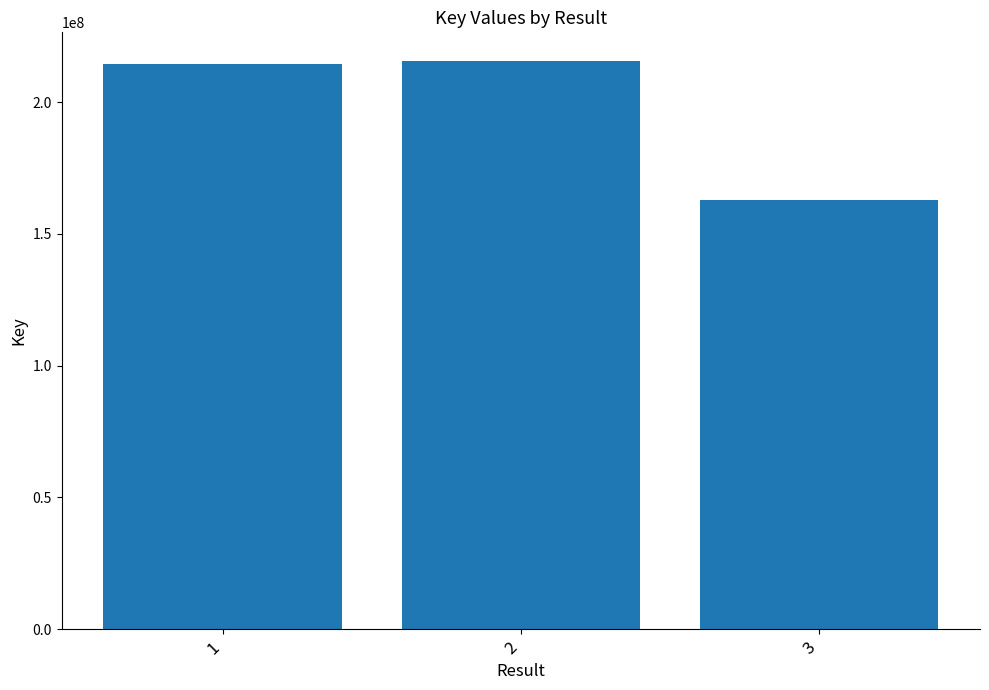

Reading right to left, list all the values displayed in this chart.

3=162988854	2=215762619	1=214645278